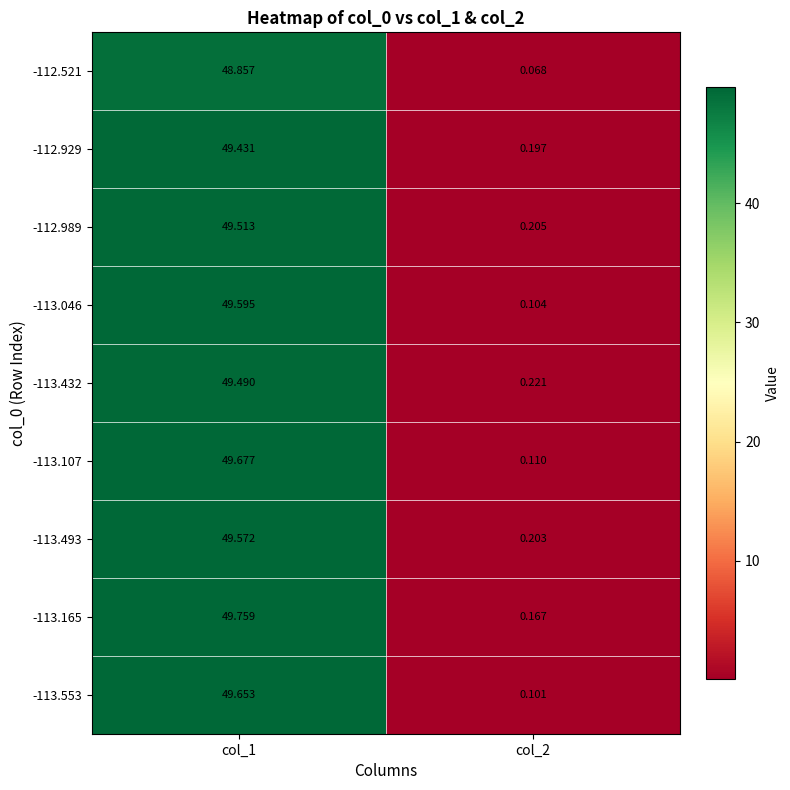

How many data points in -112.521 are less than 48?

1